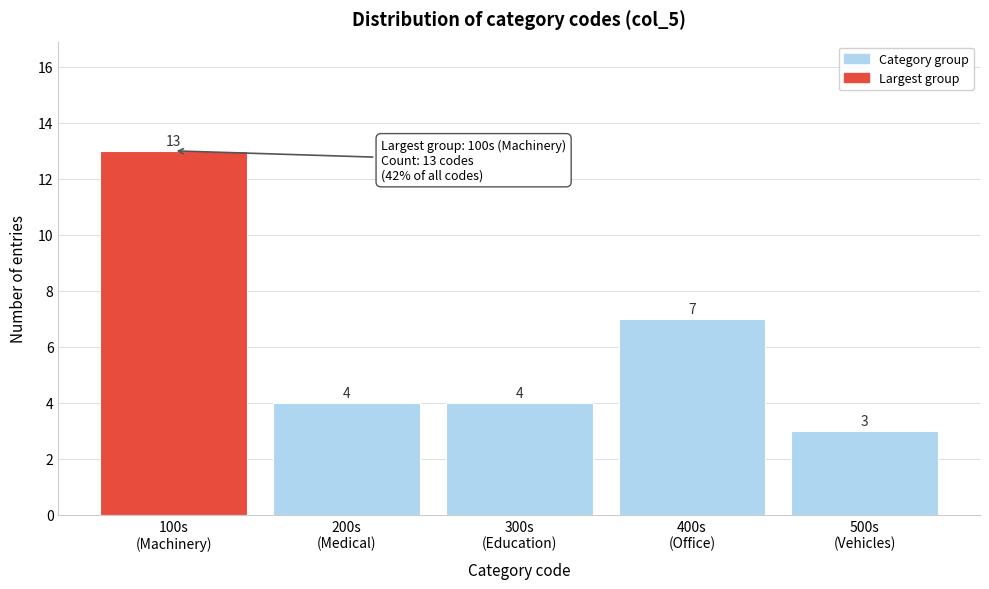

Reading left to right, transcribe all the data shown in this chart.

13	4	4	7	3